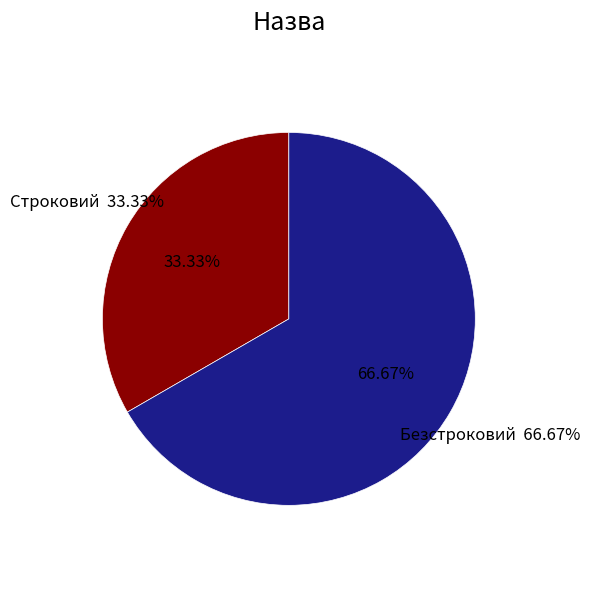

What percentage do Строковий and Безстроковий together represent?

100.0%